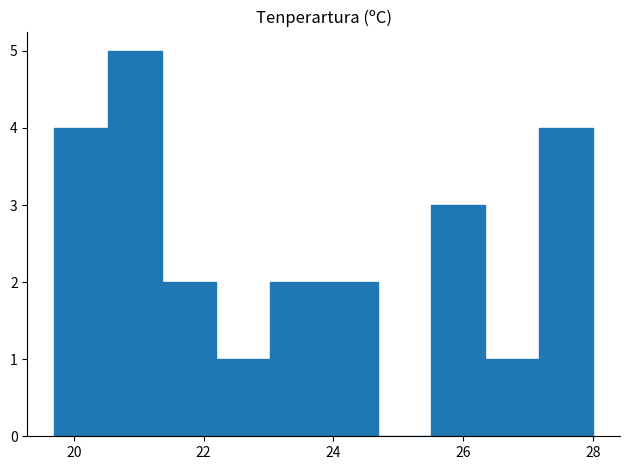

Reading left to right, list every bar in this chart as the range it spans on the x-axis followed by its height. Neither the bar edges nor the heights are printed on the chart, so give them approximately, as read against the axes.

19.8 to 20.6: 4
20.6 to 21.4: 5
21.4 to 22.2: 2
22.2 to 23.0: 1
23.0 to 23.8: 2
23.8 to 24.6: 2
24.6 to 25.6: 0
25.6 to 26.4: 3
26.4 to 27.2: 1
27.2 to 28.0: 4